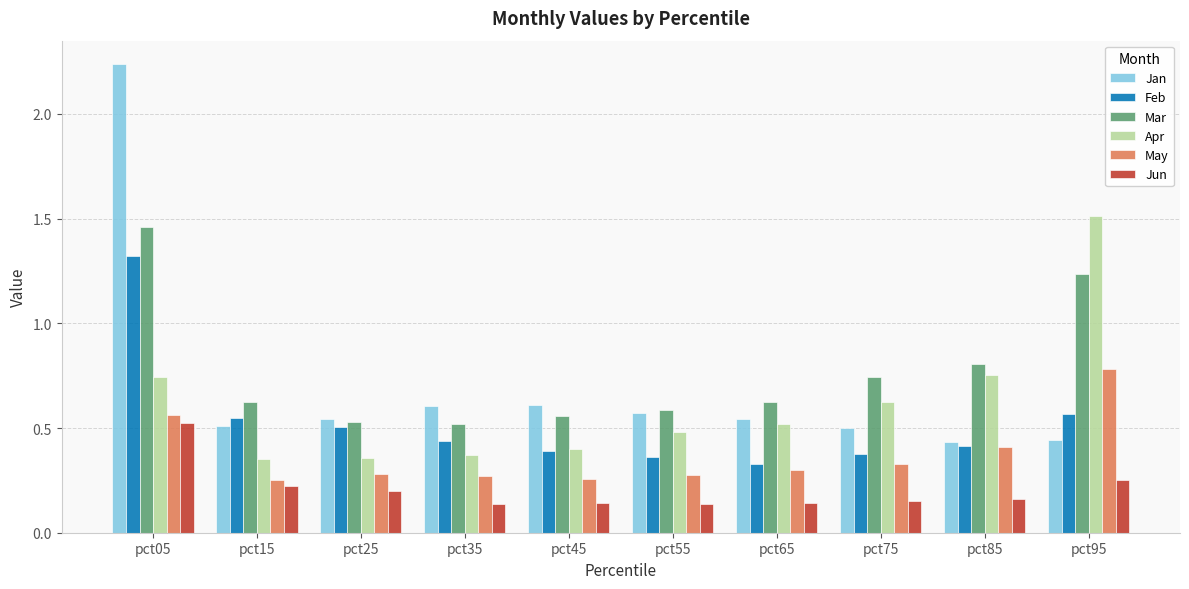

The value of Apr at pct15 is 0.5. True or false?

False